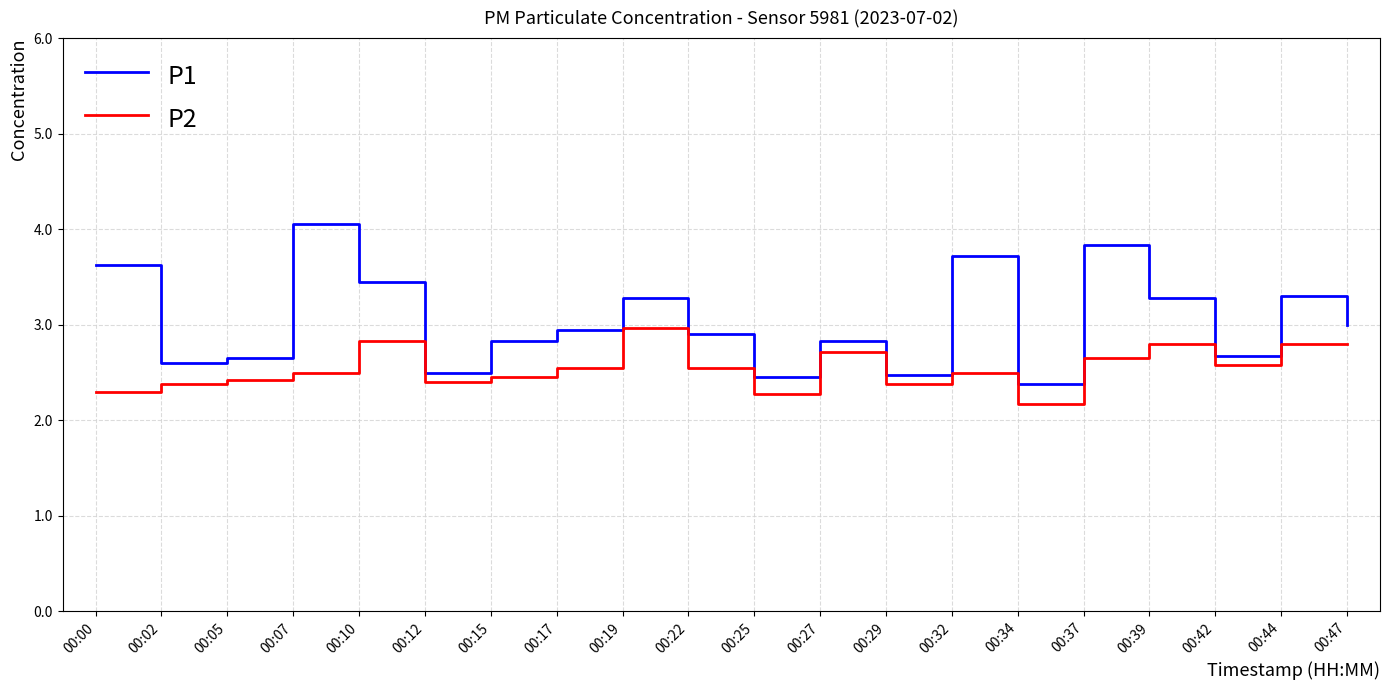

Rank the series by their average value, from highest to lowest.

P1, P2